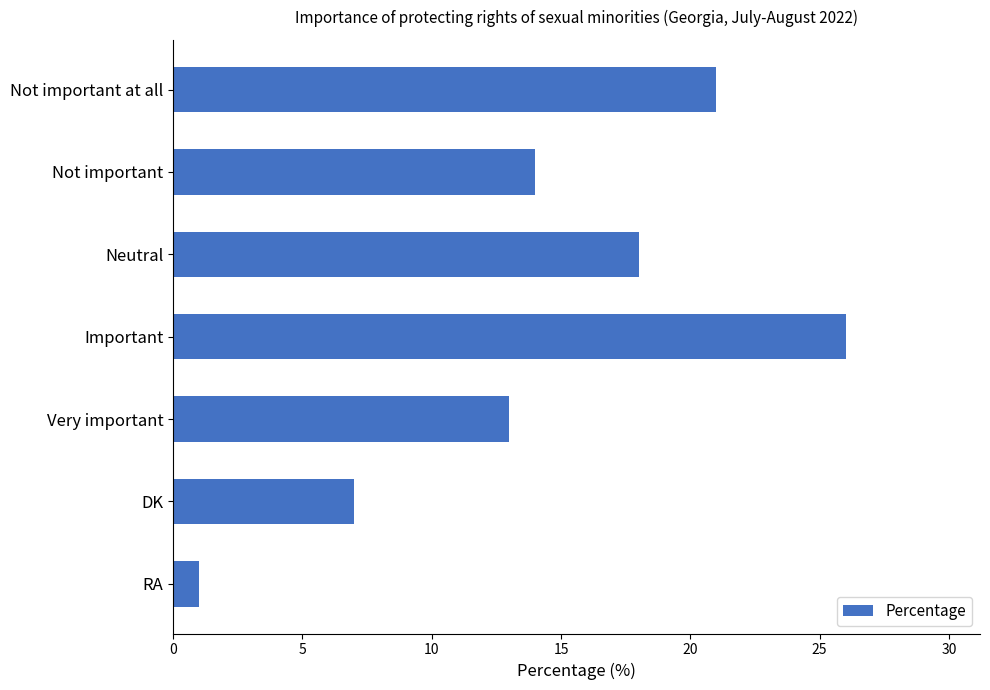

Which category has the highest value across all series?

Important